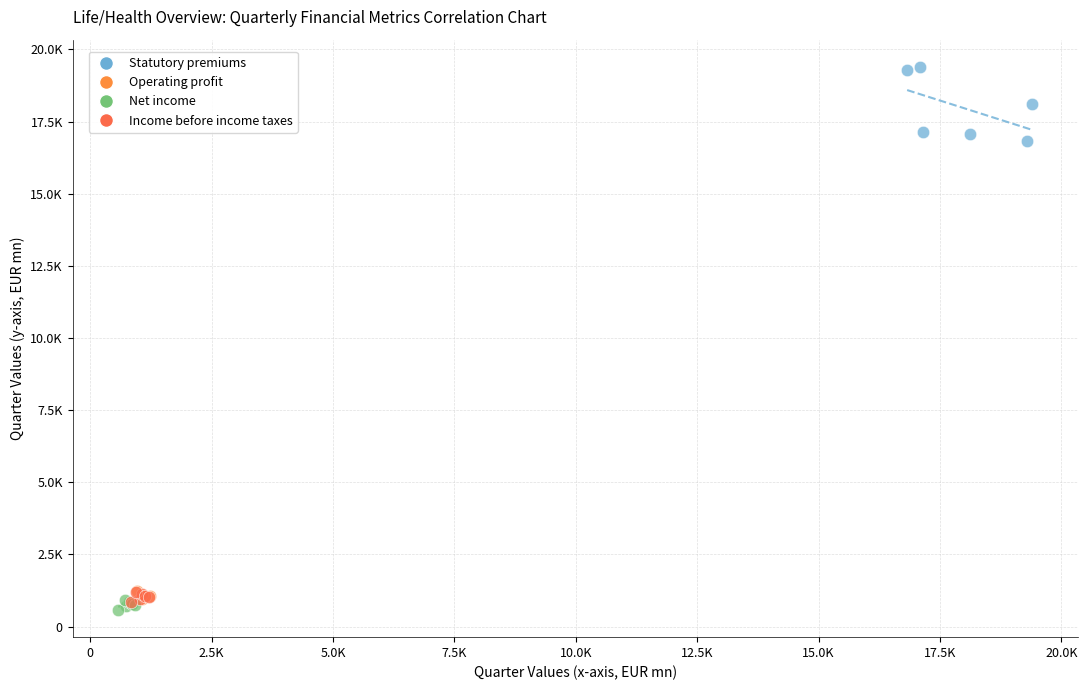

What are all the series names shown in the legend?

Statutory premiums, Operating profit, Net income, Income before income taxes